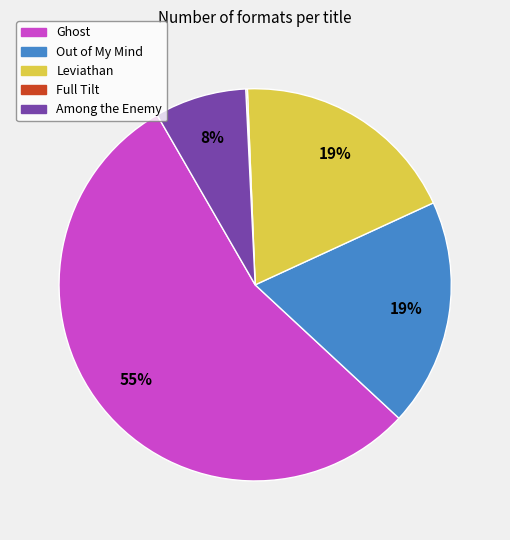

Does Ghost represent more than half of the total?

Yes